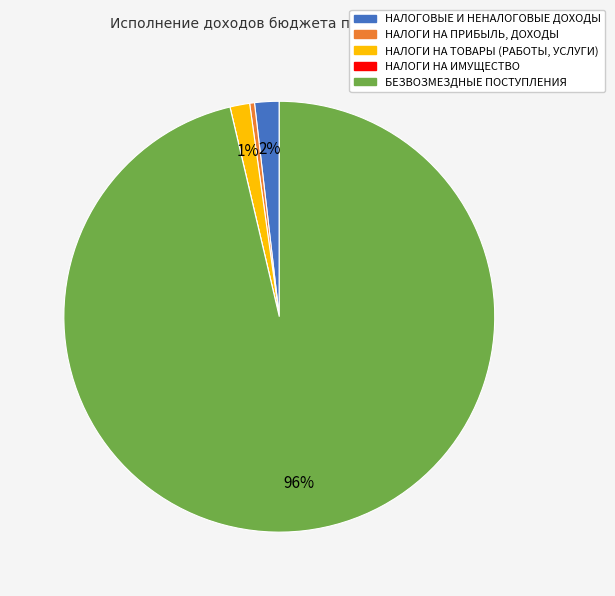

Is it true that БЕЗВОЗМЕЗДНЫЕ ПОСТУПЛЕНИЯ is 81% of the pie?

False